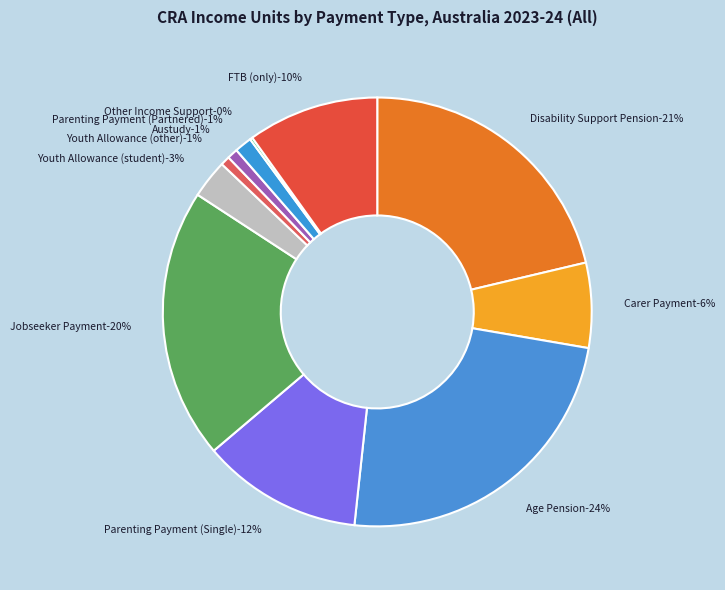

Which slice is the smallest?

Other Income Support